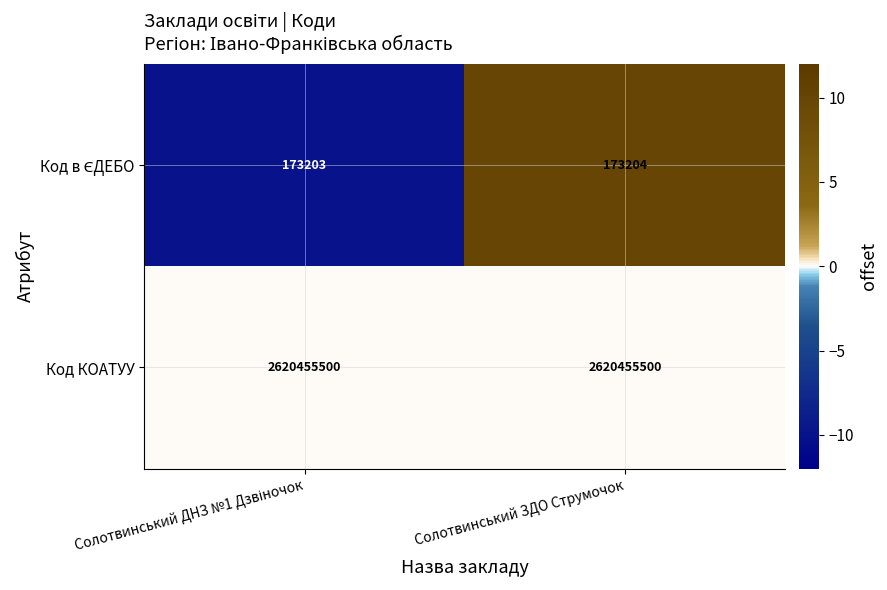

How many data points does each series have?

2